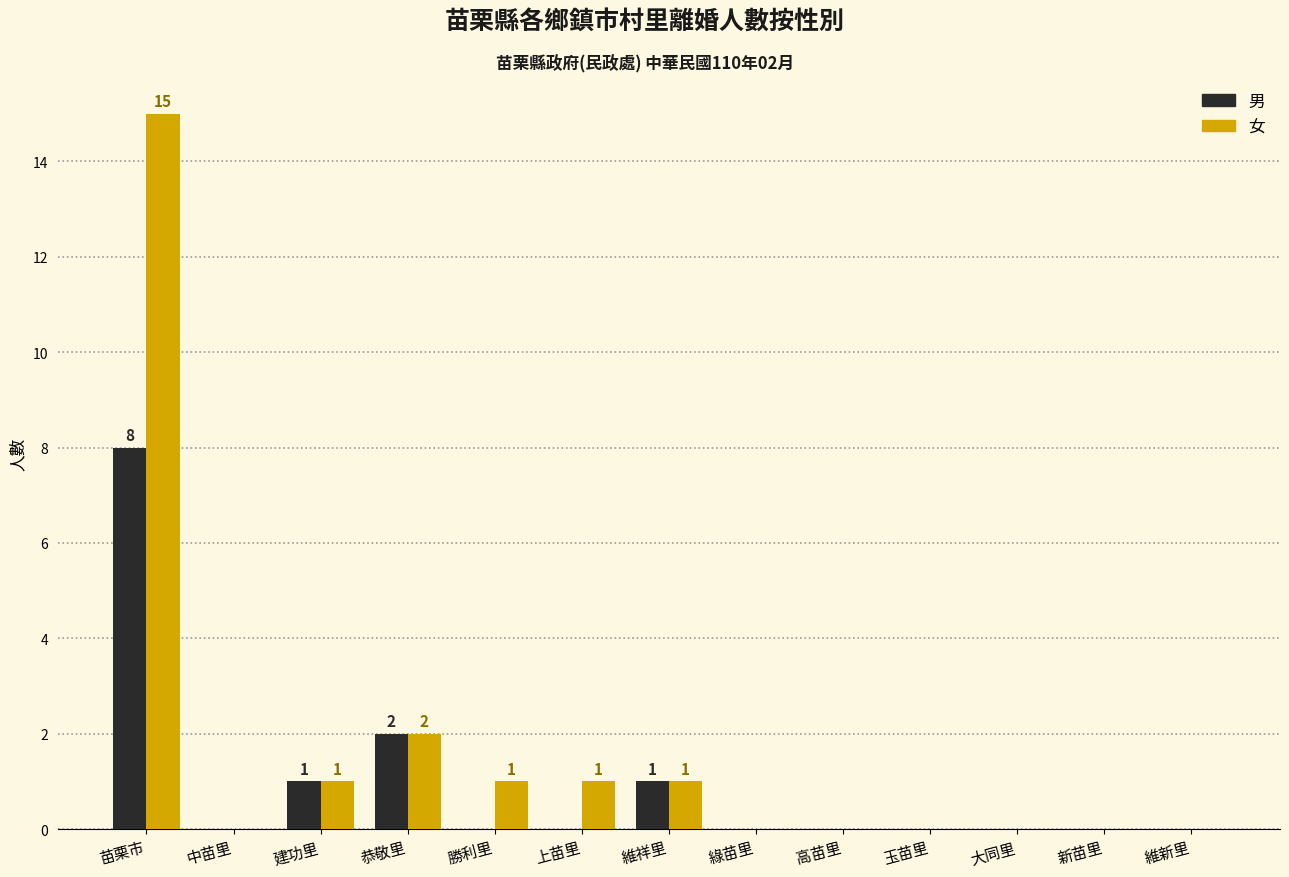

At which category is the sum across all series the highest?

苗栗市